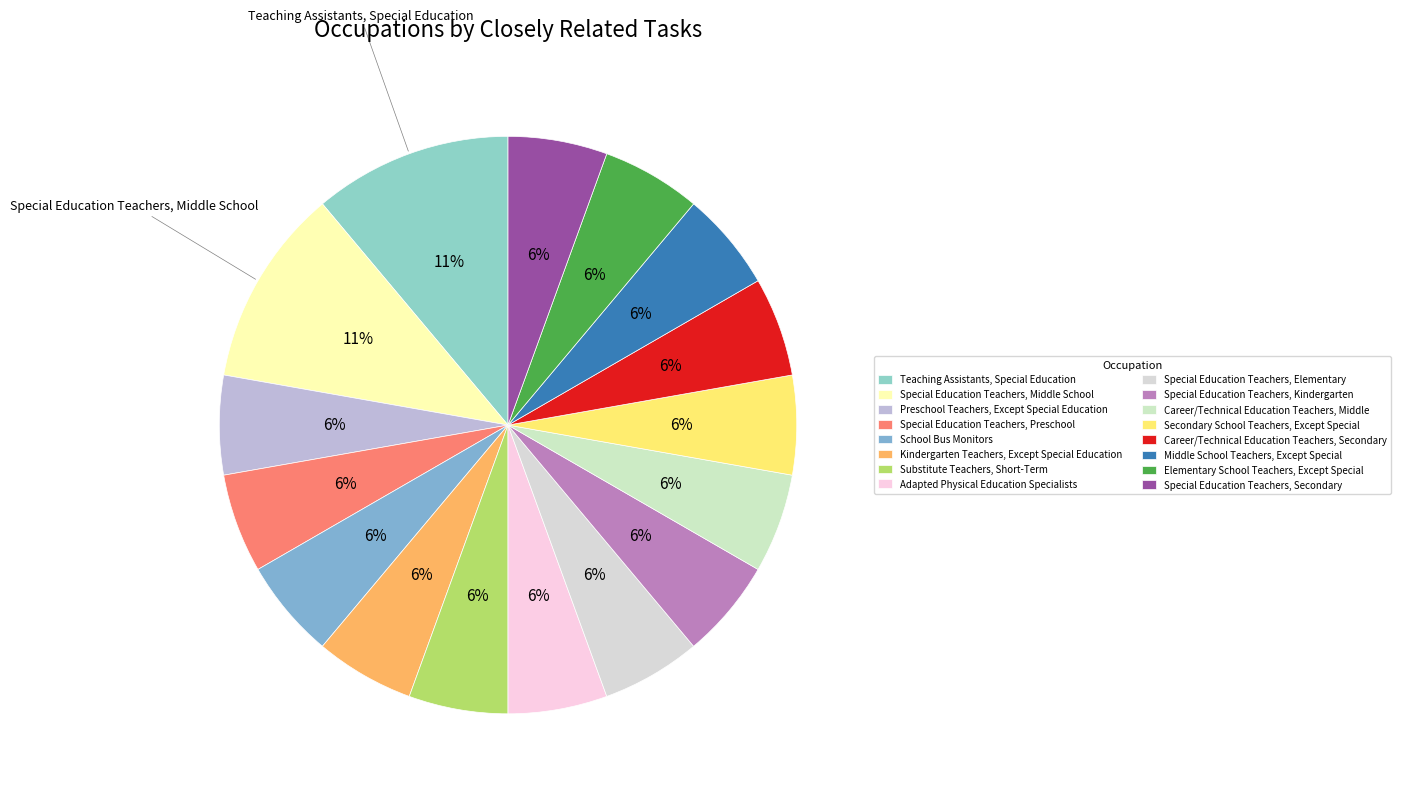

How many slices are in this pie chart?

16